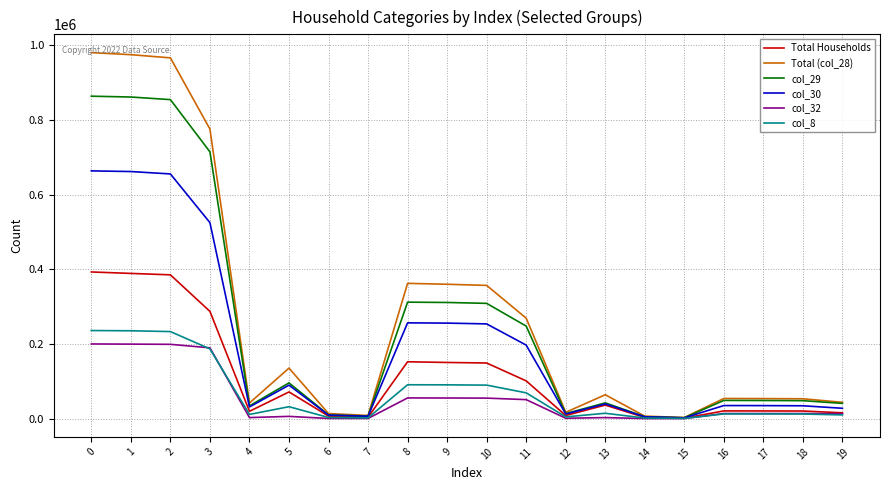

Is the value of Total (col_28) at 3 greater than the value of col_30 at 2?

Yes